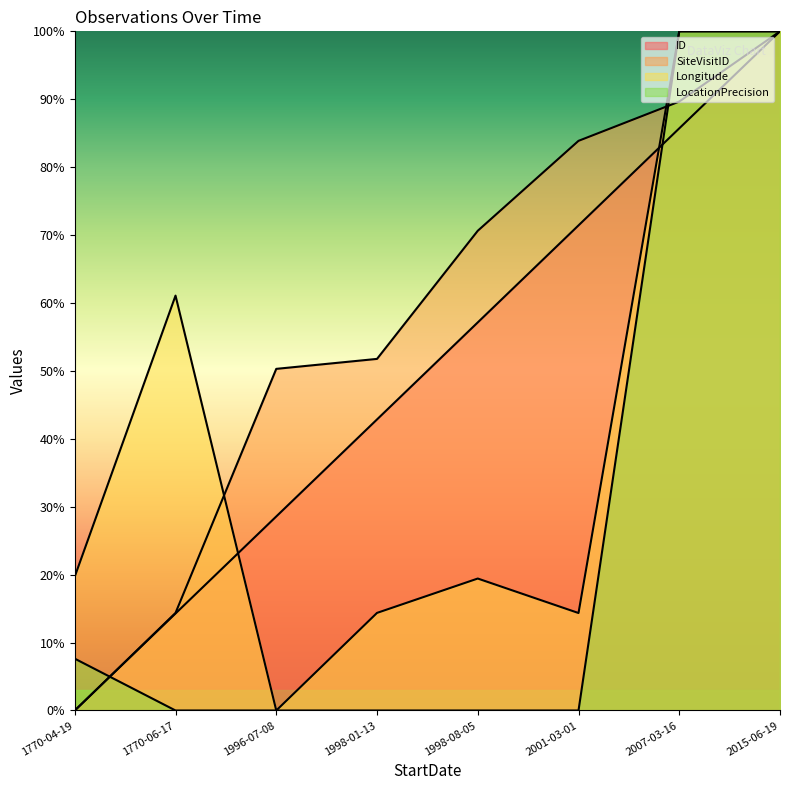

The value of SiteVisitID at 1998-01-13 is 51.8. True or false?

True